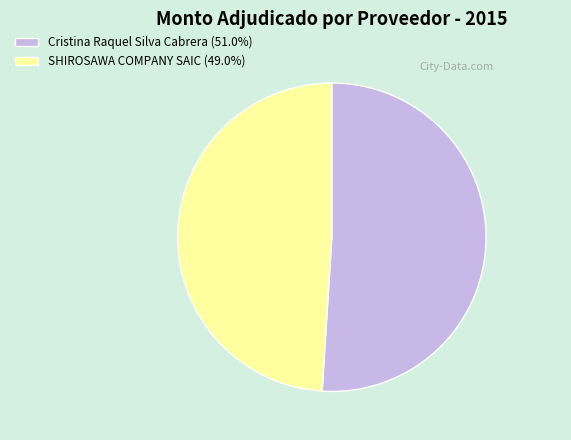

What is the ratio of the value at Cristina Raquel Silva Cabrera to the value at SHIROSAWA COMPANY SAIC?

1.0